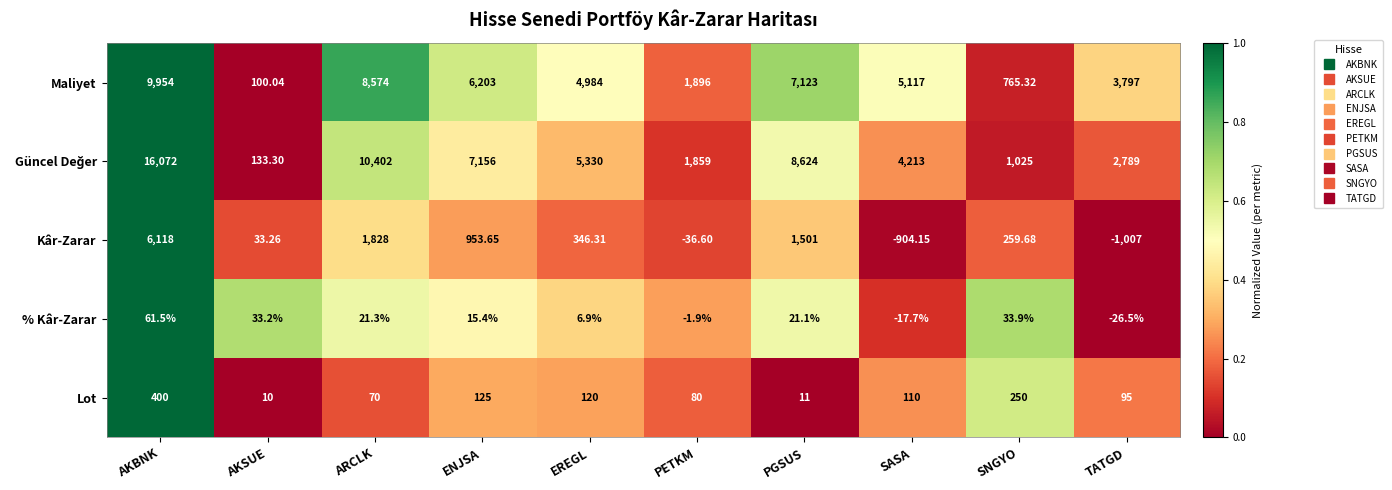

Where is Kâr-Zarar nearest to the value 2555?

ARCLK